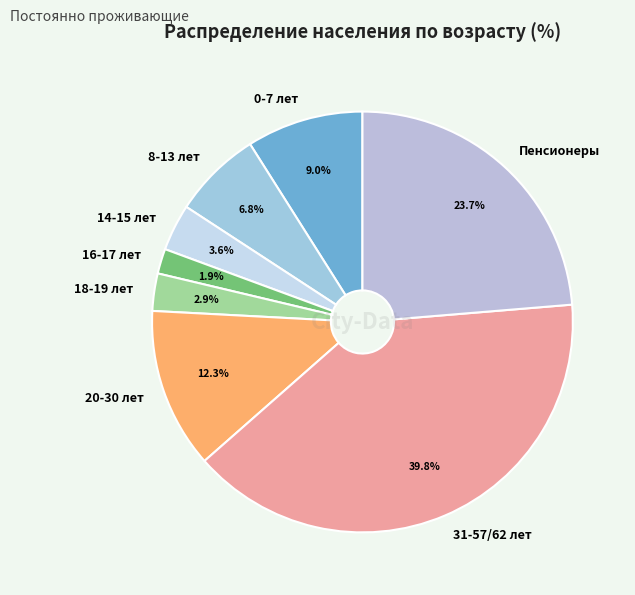

Between 31-57/62 лет and 14-15 лет, which is larger?

31-57/62 лет